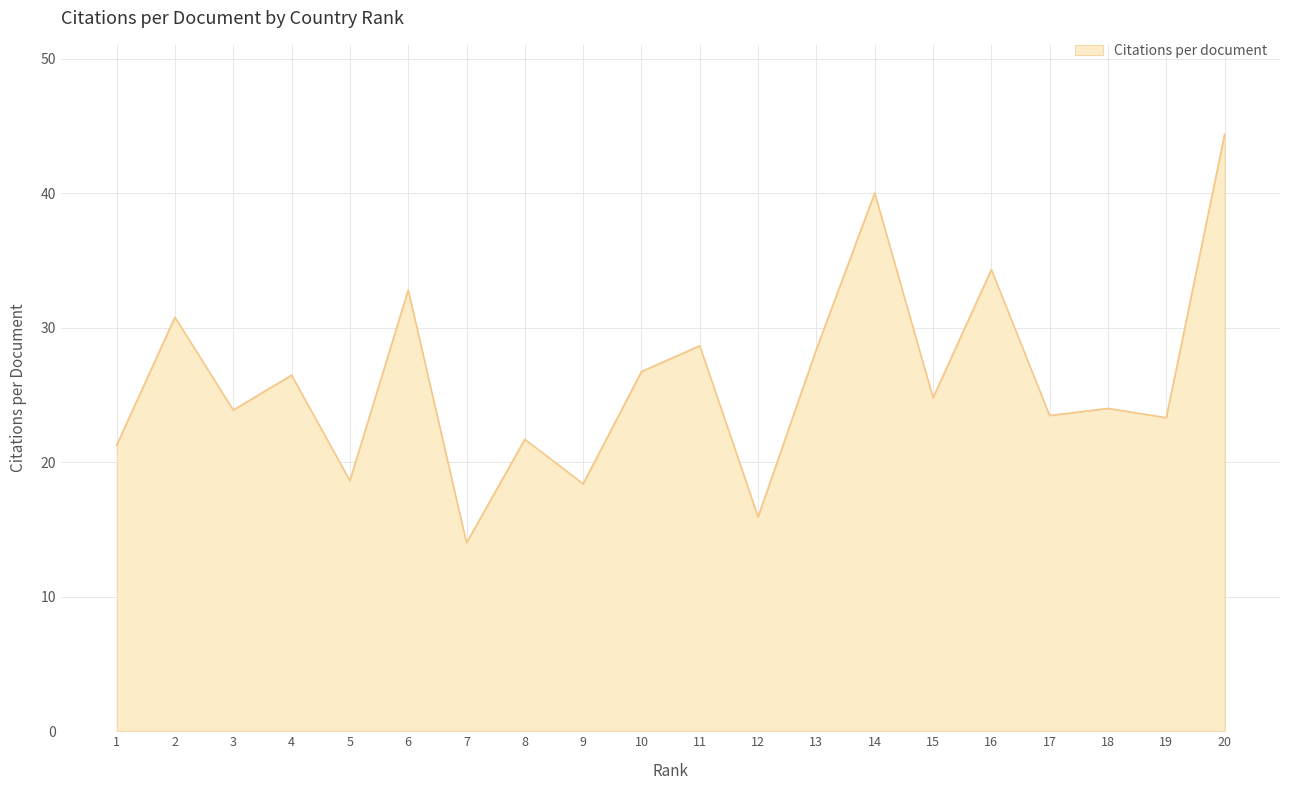

What is the difference between the values at 16 and 1?

13.1